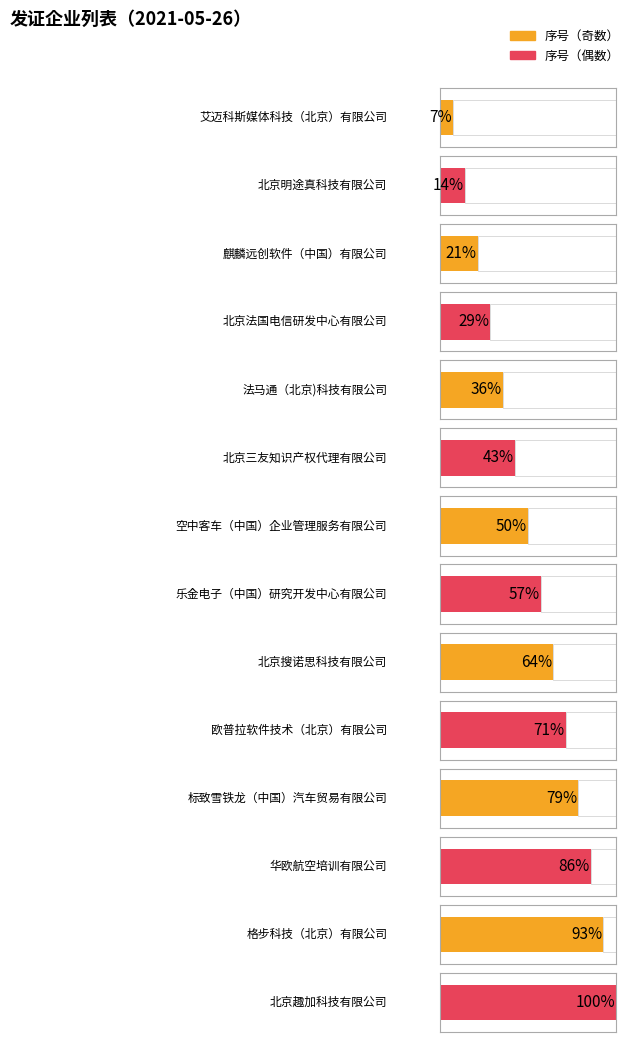

Which label corresponds to the largest value in the chart?

北京趣加科技有限公司